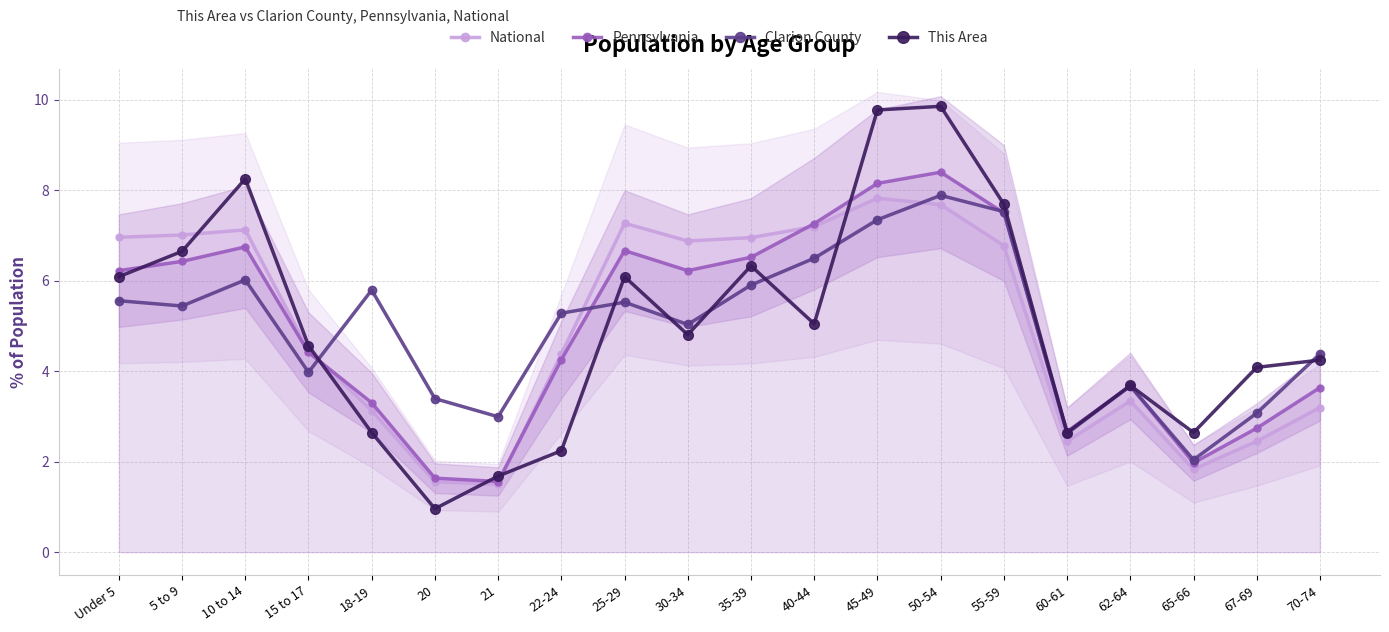

What is the maximum value shown in the chart?

9.9